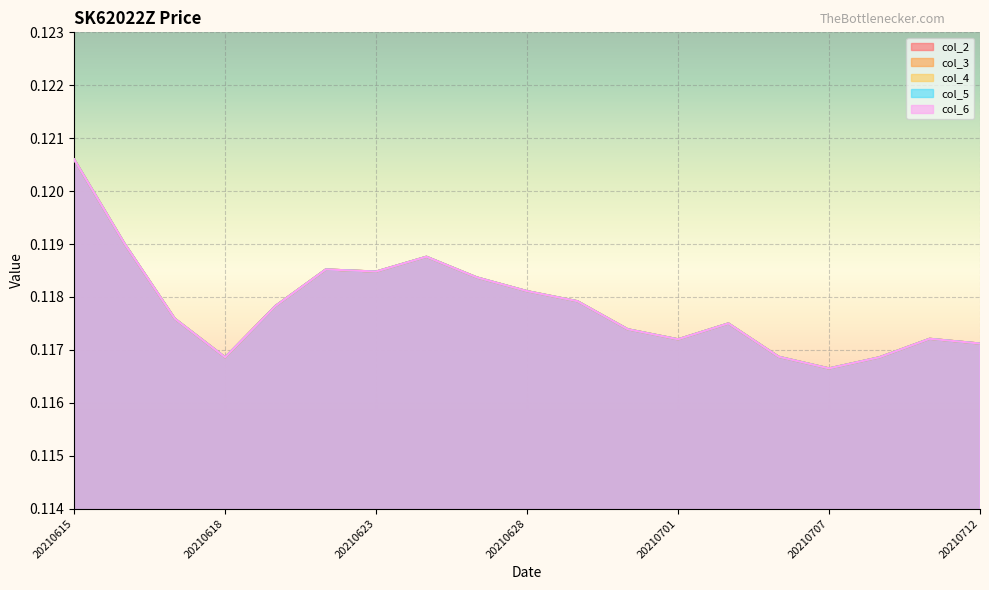

At which category does col_4 reach its first local valley?

20210618